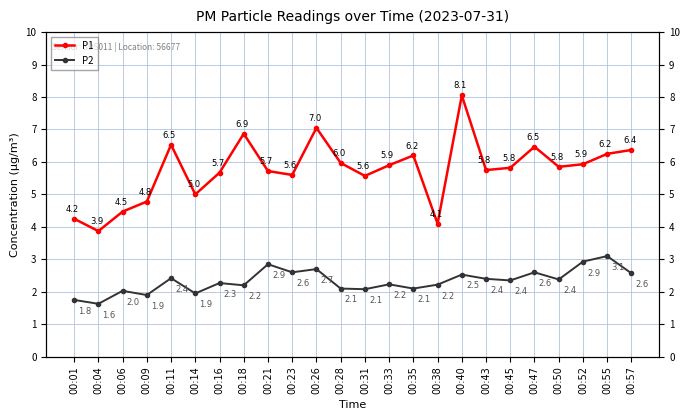

Rank the series by their maximum value, from highest to lowest.

P1, P2